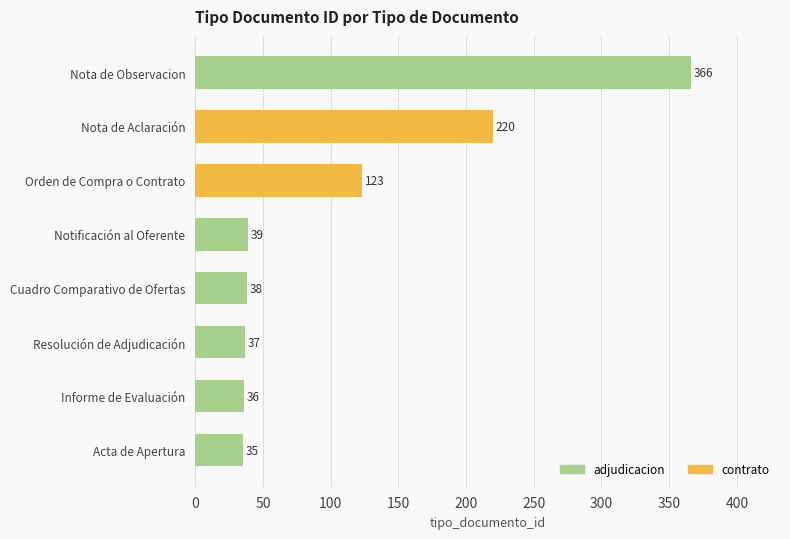

The chart shows a value of 28 at Orden de Compra o Contrato. True or false?

False